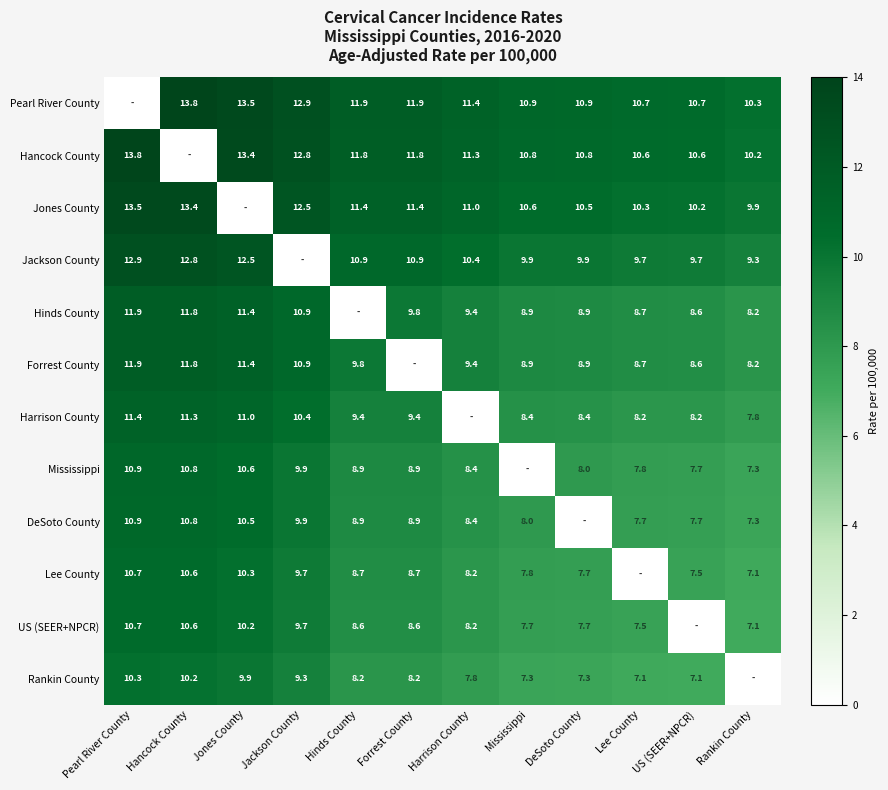

The value of Jones County at Jackson County is 12.5. True or false?

True